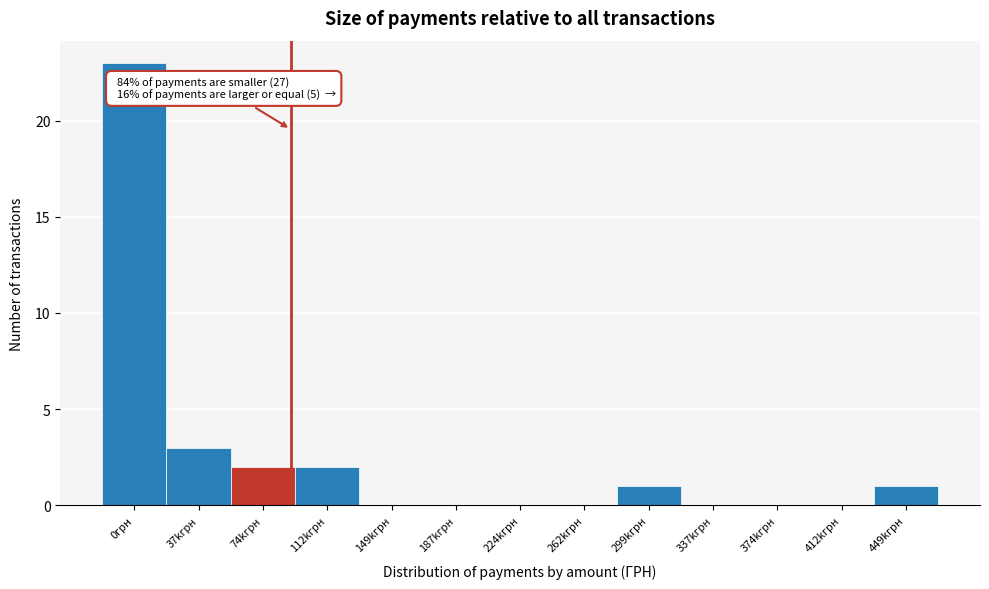

Reading left to right, transcribe all the data shown in this chart.

0грн=23	37kгрн=3	74kгрн=2	112kгрн=2	149kгрн=0	187kгрн=0	224kгрн=0	262kгрн=0	299kгрн=1	337kгрн=0	374kгрн=0	412kгрн=0	449kгрн=1